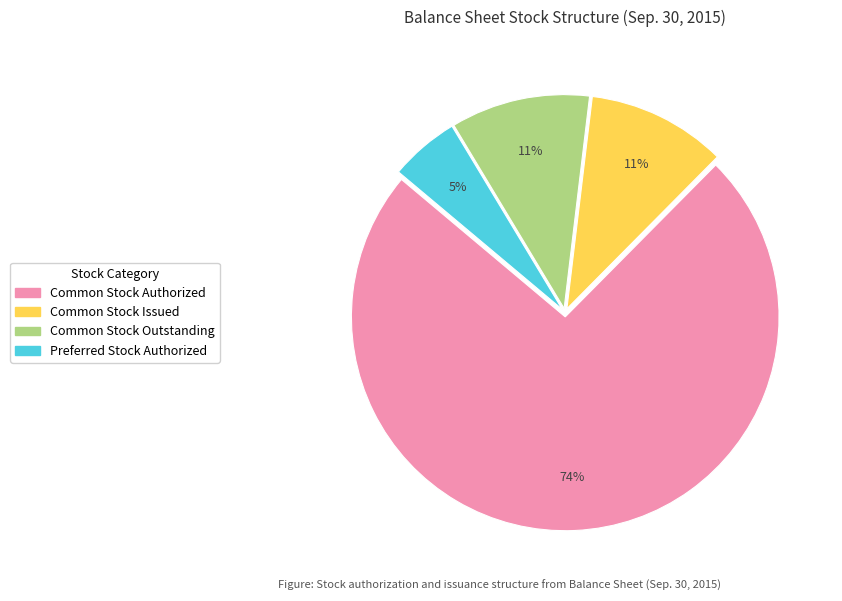

Between Common Stock Authorized and Common Stock Issued, which is larger?

Common Stock Authorized